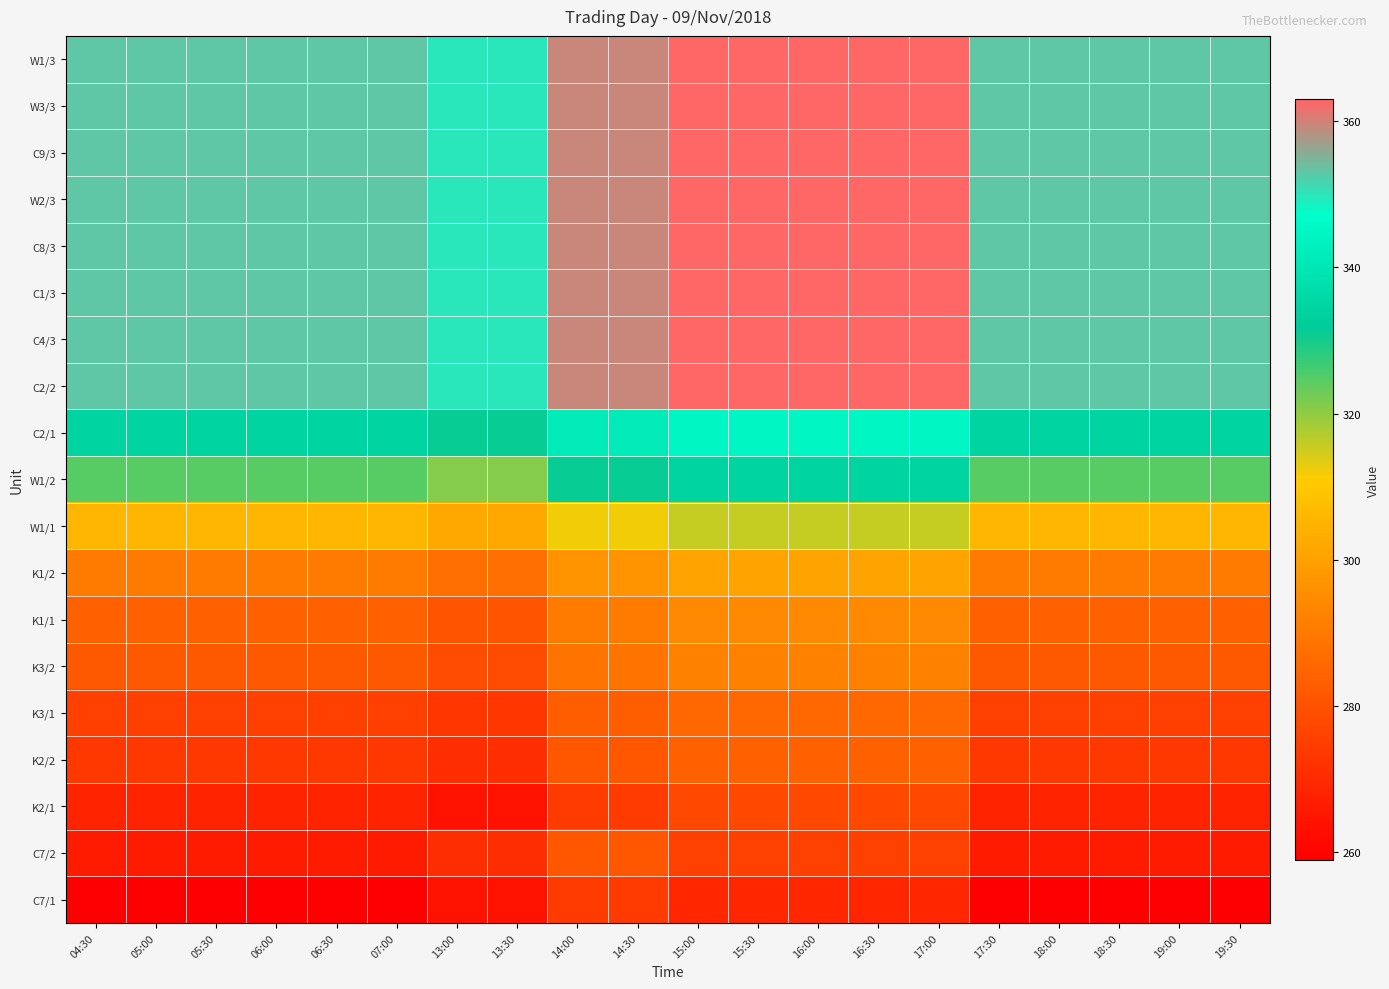

Between 04:30 and 15:30, which is larger?

15:30